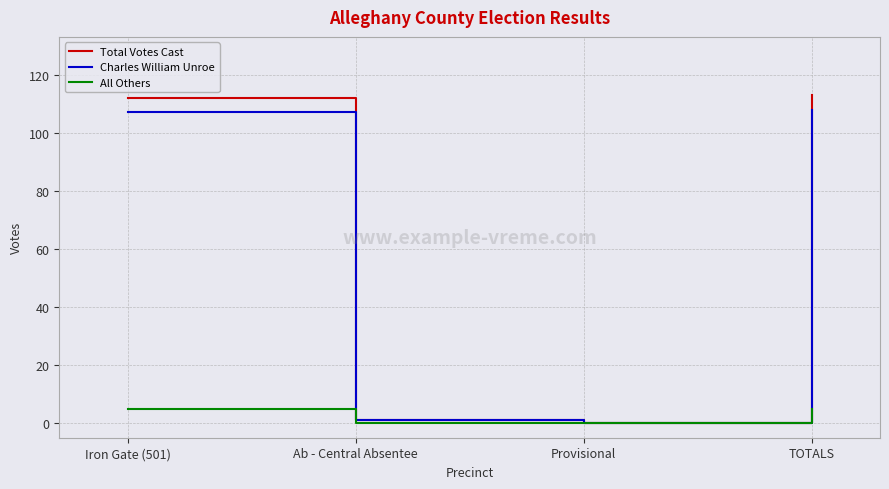

What position from the left is TOTALS?

4